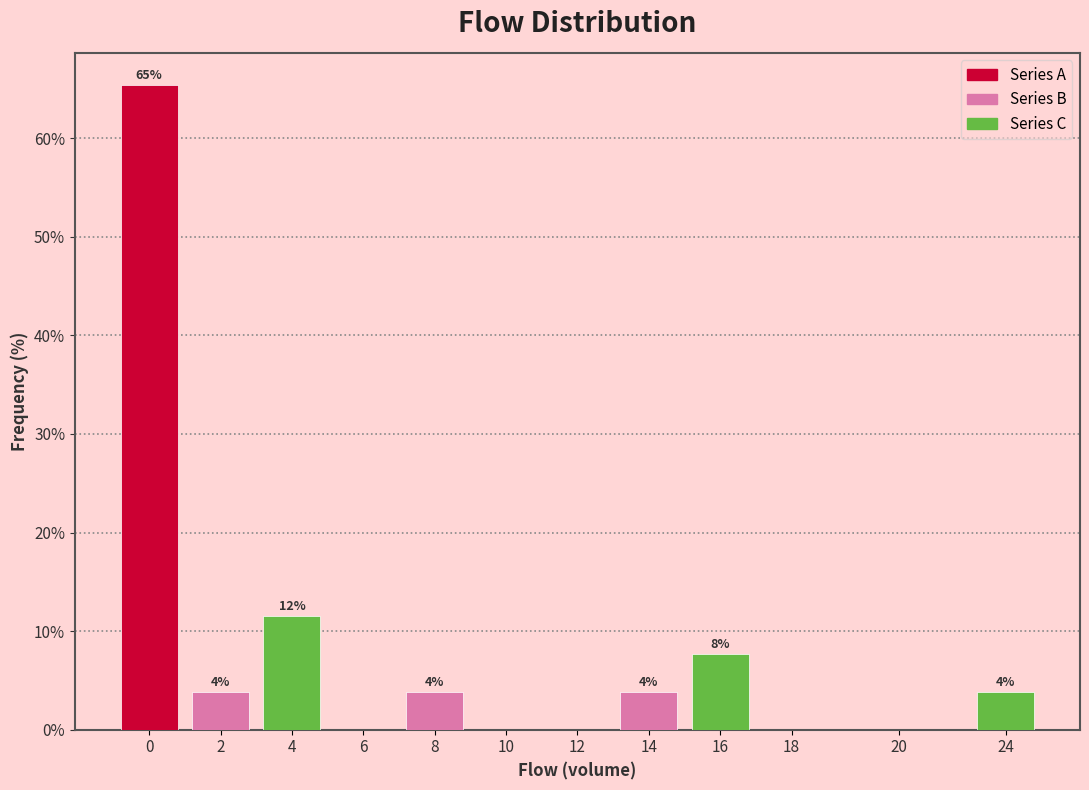

Are the bars horizontal?

No